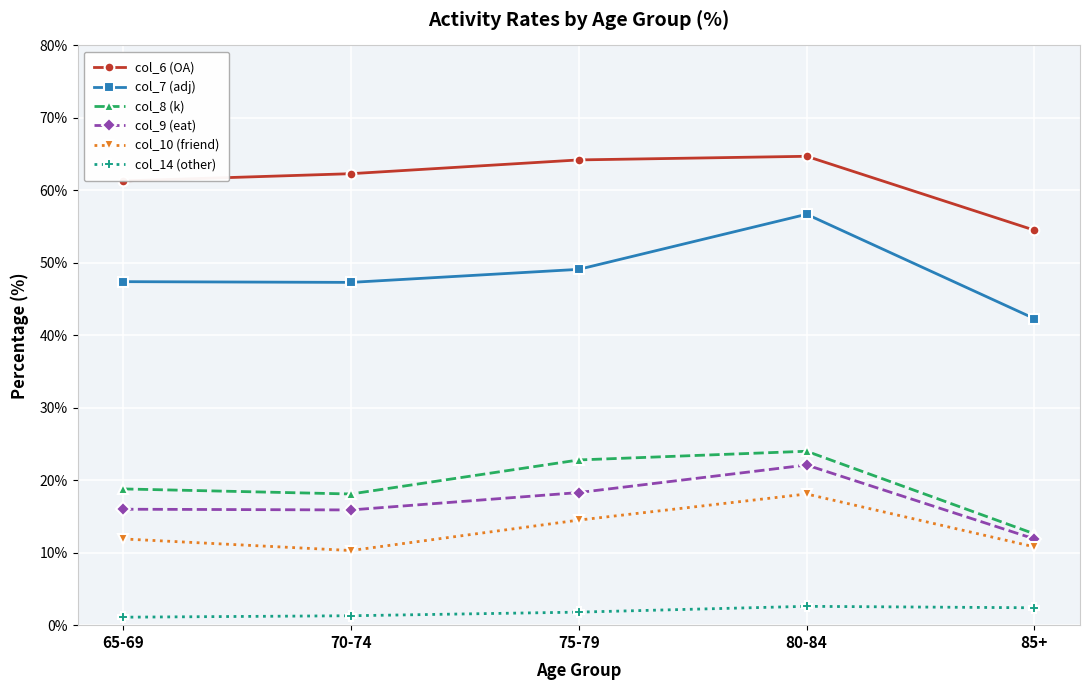

At which category is the sum across all series the highest?

80-84